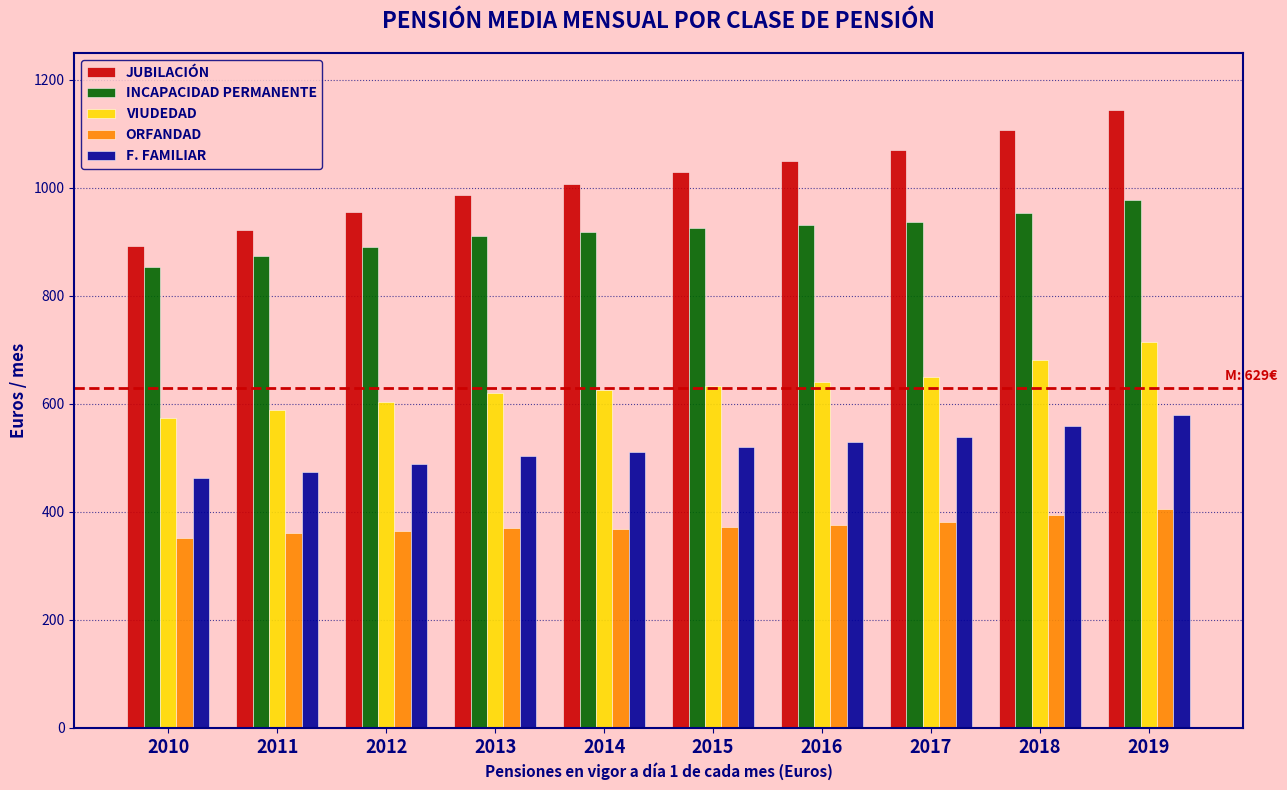

What is the maximum value shown in the chart?

1143.6